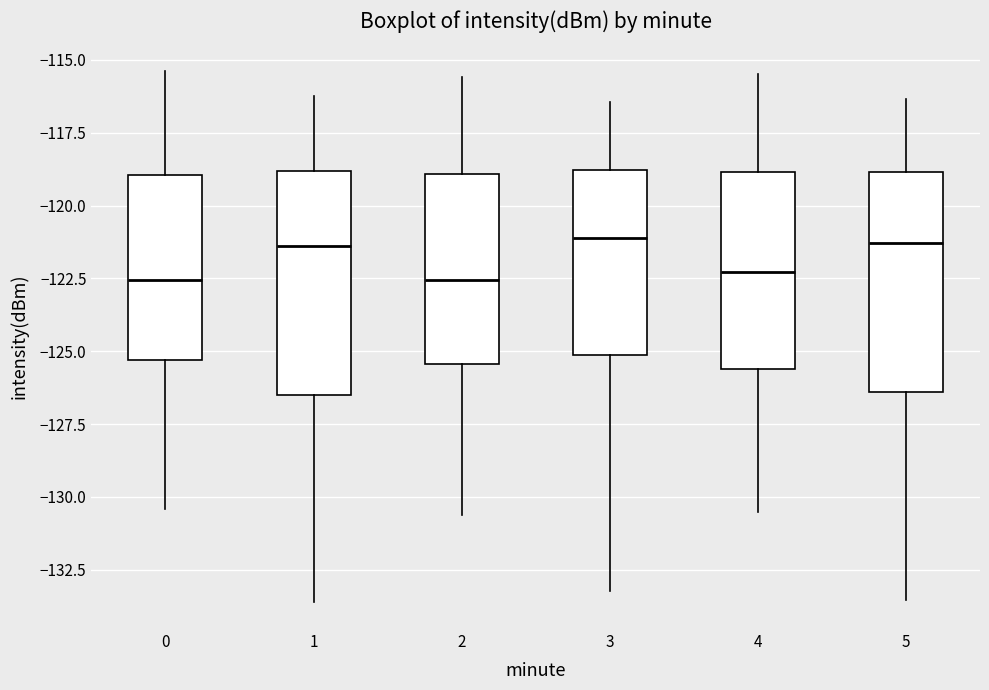

Where does the lower whisker of the box at x = 5 end on the y-axis? The values are not printed on the chart, so give them approximately, as read against the axis.

-133.5